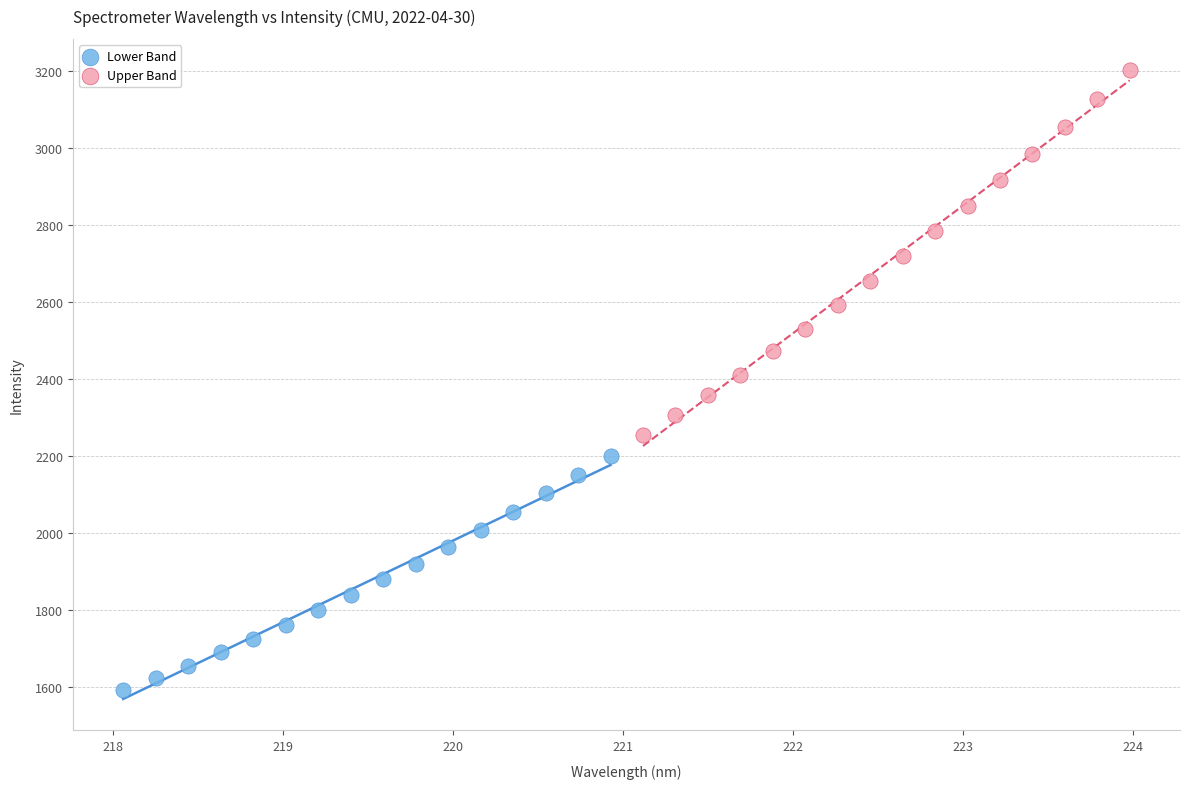

Which series reaches the maximum Y coordinate?

Upper Band